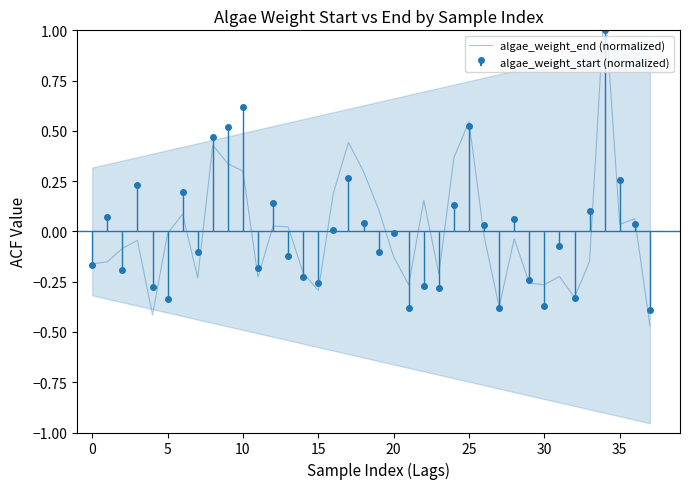

What is the sum of the values at 35 and 17?

0.5